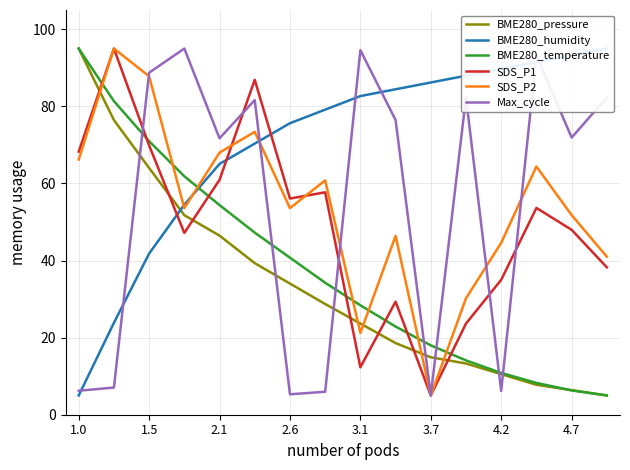

True or false: BME280_pressure has a value of 6.4 at 4.7.

True